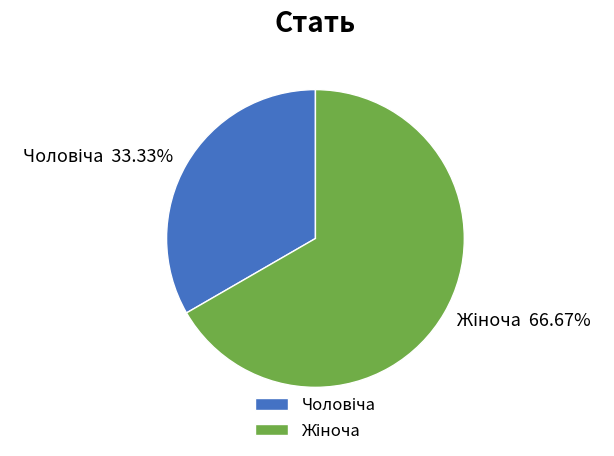

How many segments does this pie chart have?

2